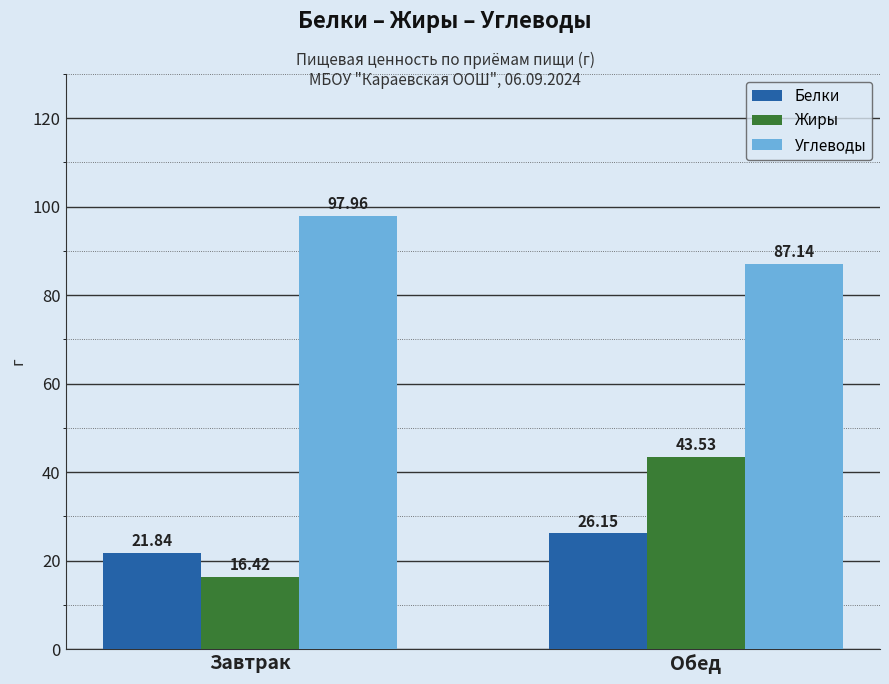

Rank the series at Завтрак from highest to lowest value.

Углеводы, Белки, Жиры